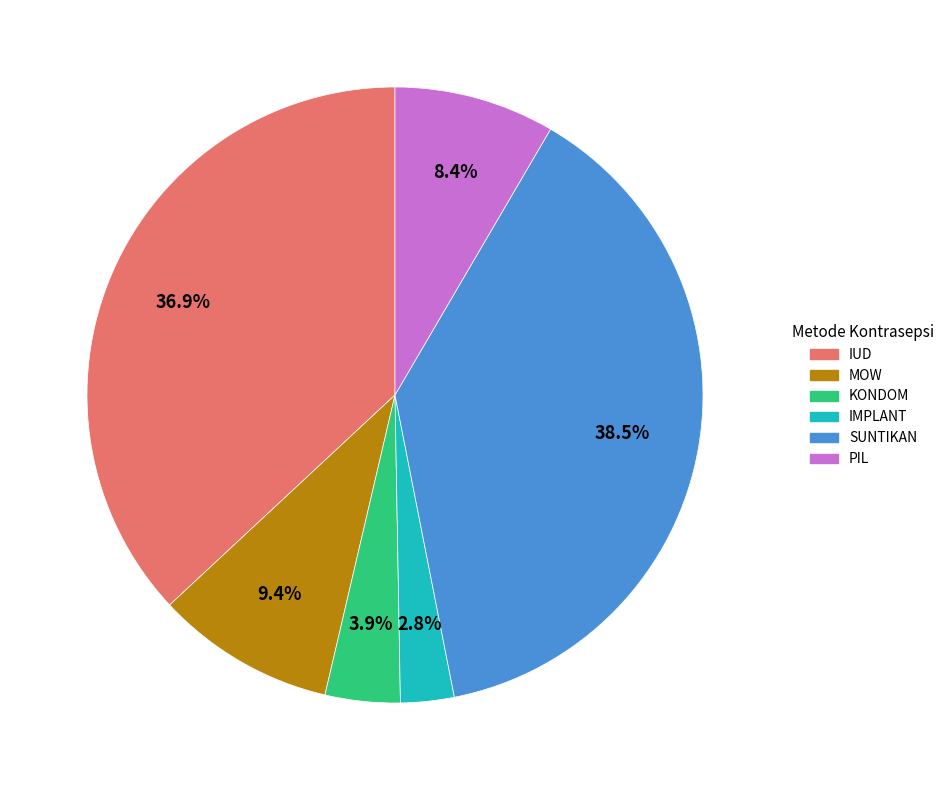

Is there any slice that represents more than half of the pie?

No